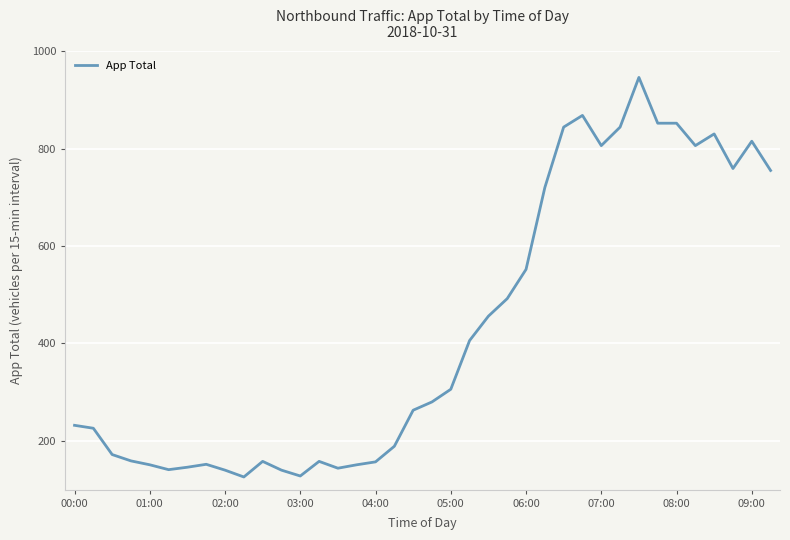

What is the difference between the maximum and minimum values?

820